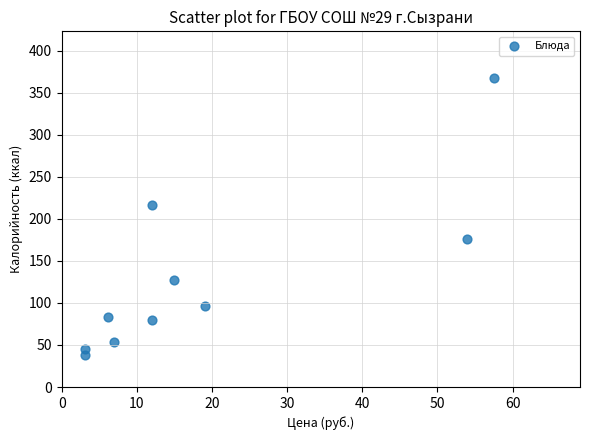

What Y value in the scatter plot is closest to 202?

216.0